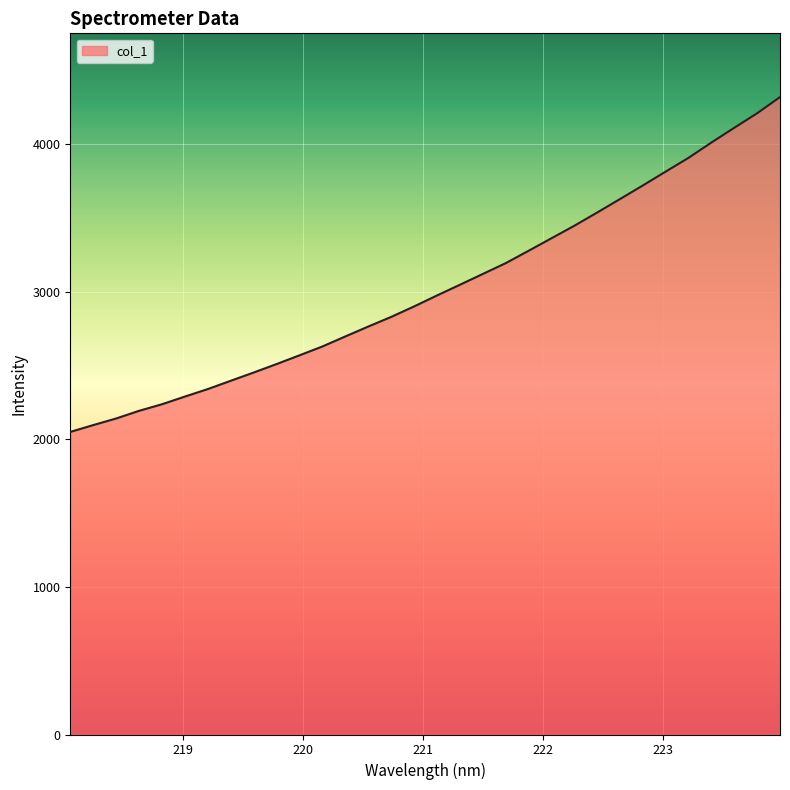

What is the smallest value displayed?

2050.0